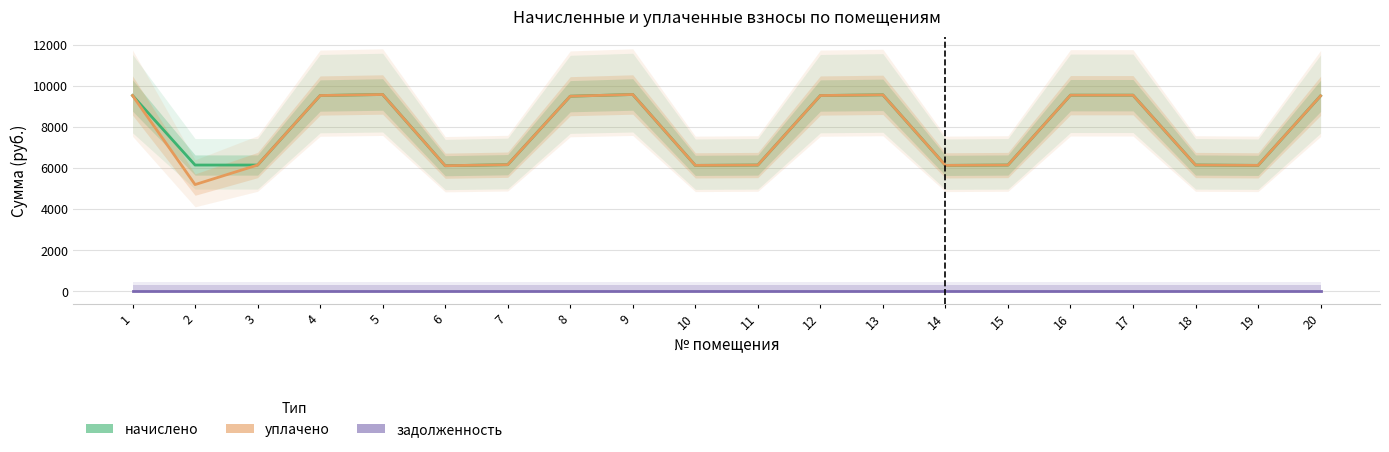

Which series has the largest range (max minus min)?

уплачено